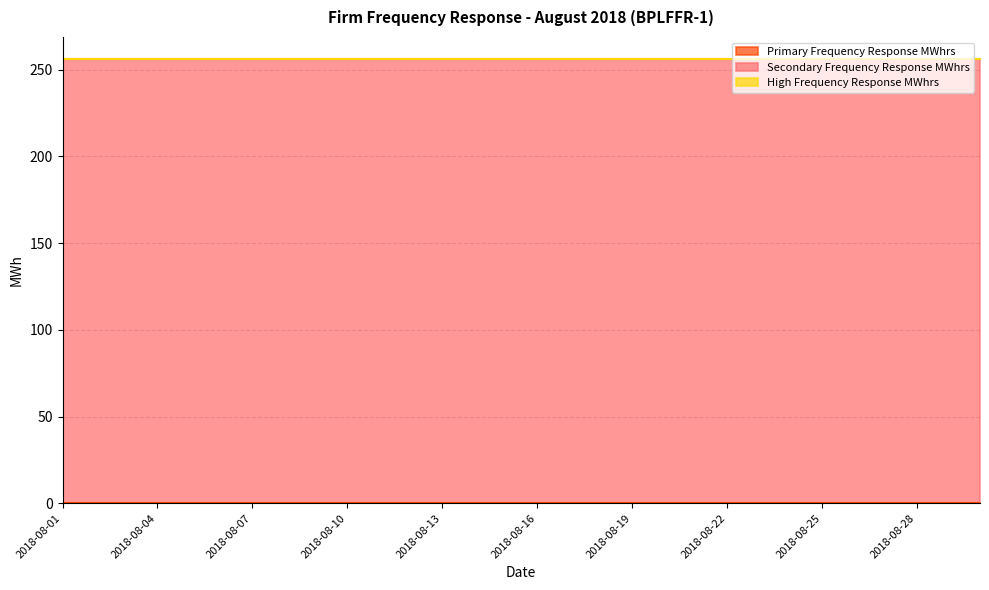

True or false: Primary Frequency Response MWhrs and Secondary Frequency Response MWhrs intersect in this chart.

False